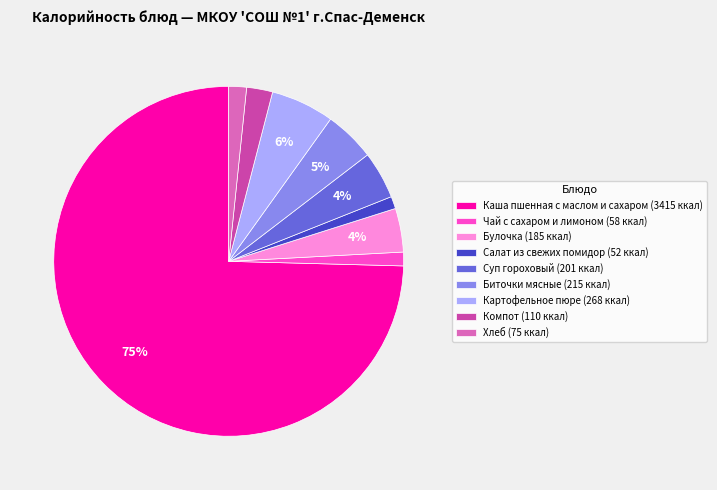

To the nearest percent, what is the average slice percentage?

11%